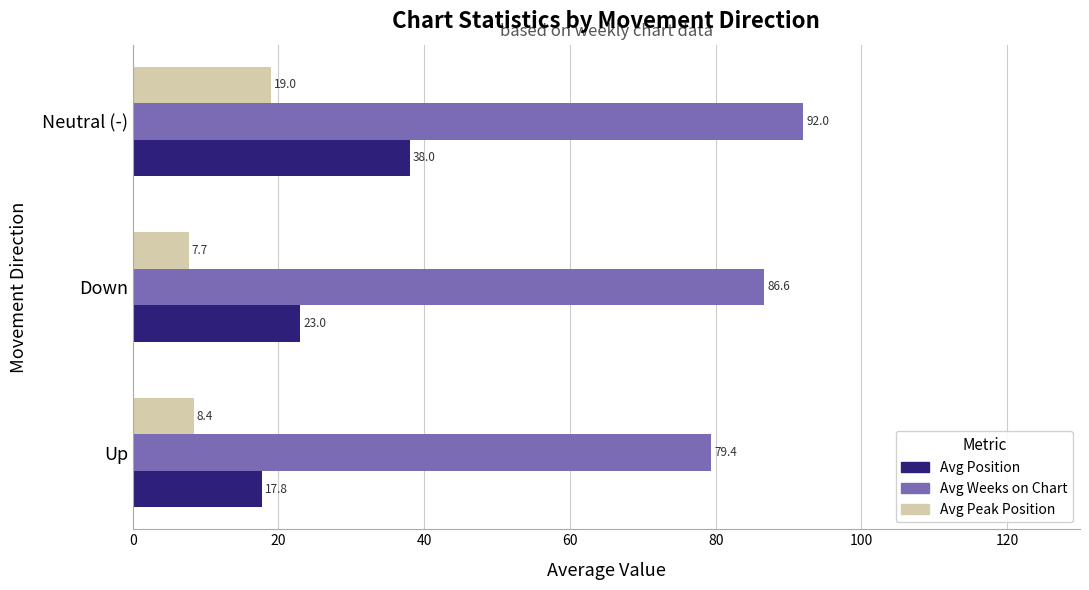

What is the difference between the Avg Position values at Neutral (-) and Down?

15.0